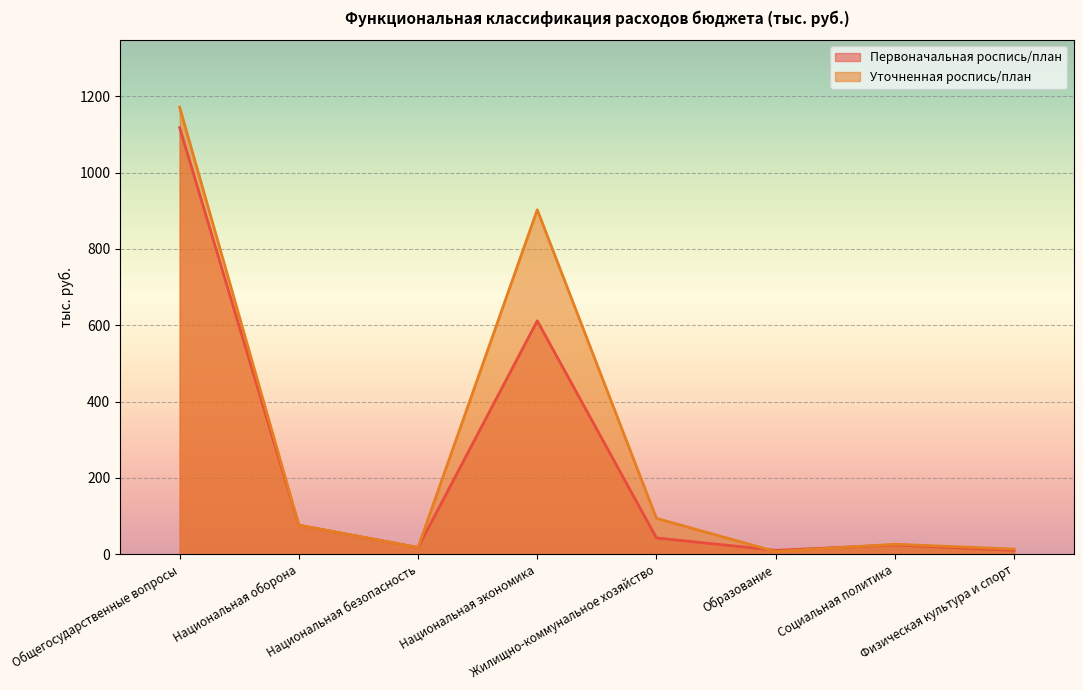

How many lines are shown in the chart?

2